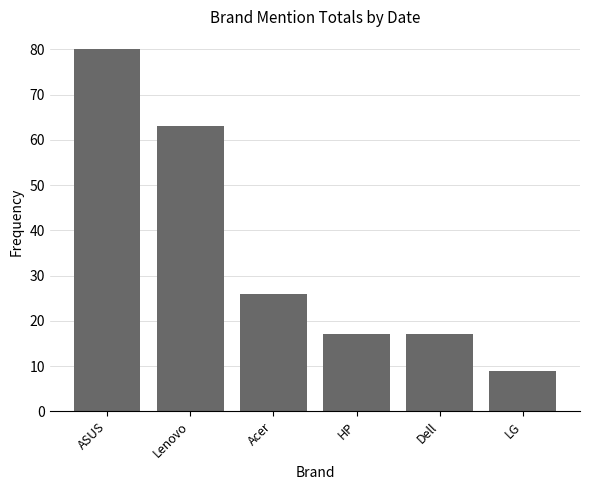

Reading left to right, transcribe all the data shown in this chart.

ASUS=80	Lenovo=63	Acer=26	HP=17	Dell=17	LG=9